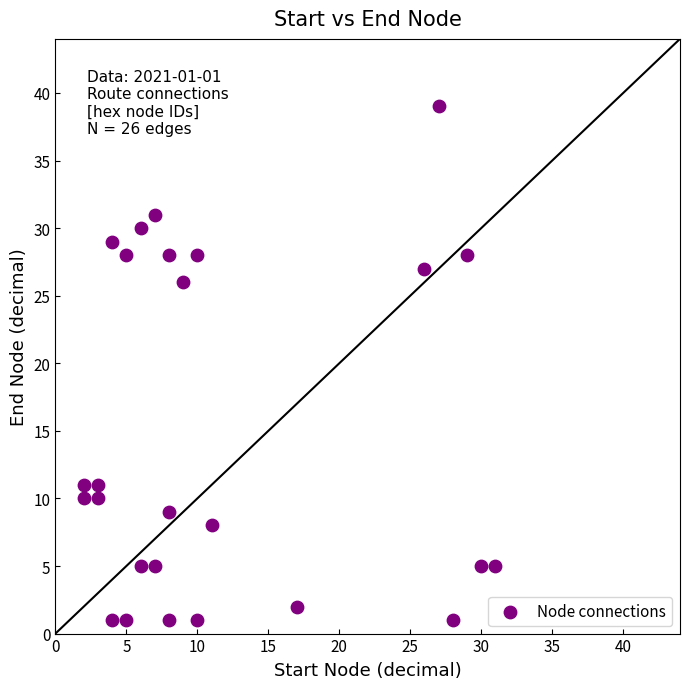

What is the range of Y values (max minus min)?

38